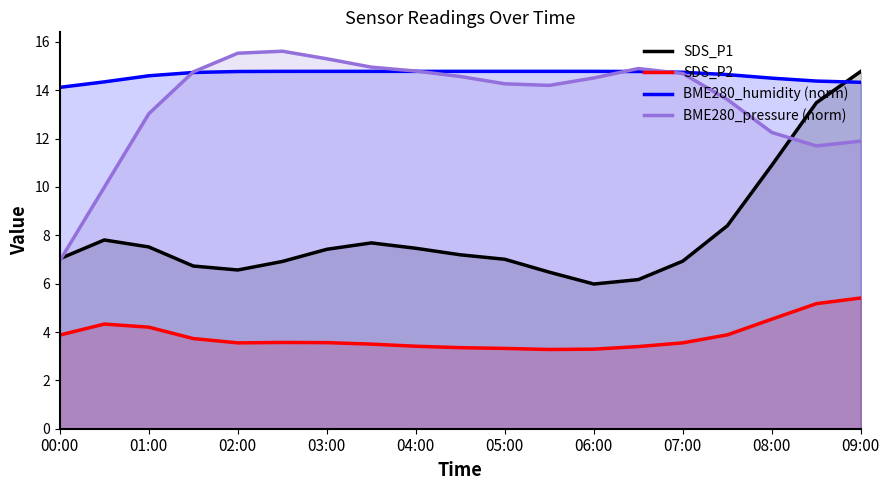

What are all the series names shown in the legend?

SDS_P1, SDS_P2, BME280_humidity (norm), BME280_pressure (norm)